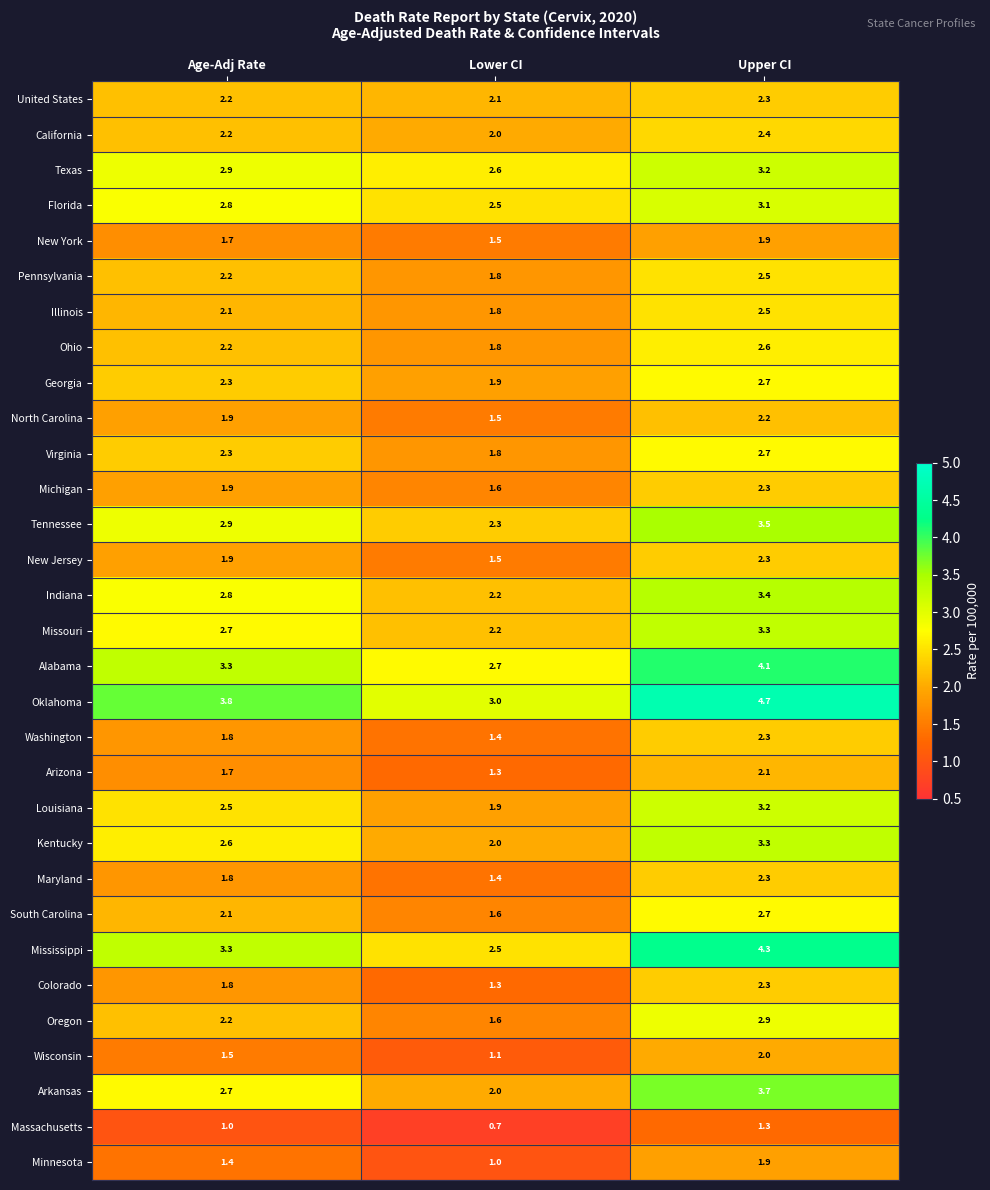

What is the difference between the second highest and minimum values in the Massachusetts series?

0.3